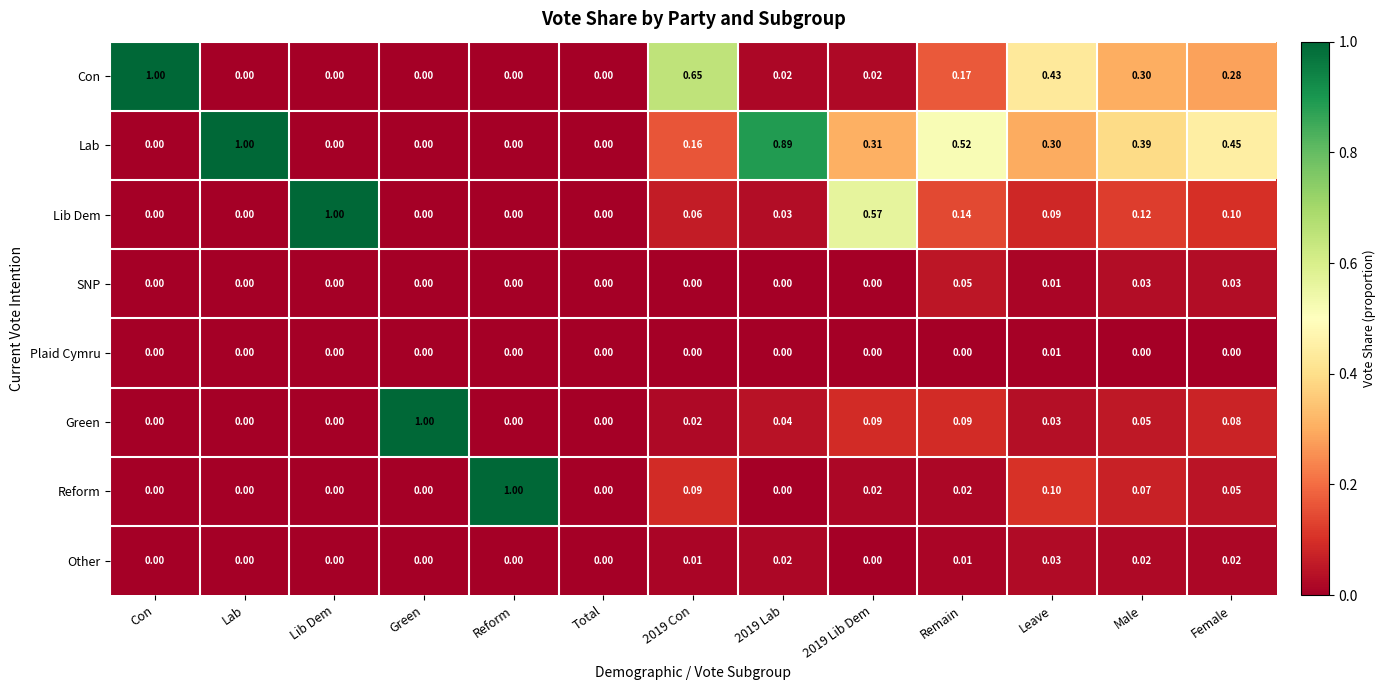

Which series changed the most between 2019 Lab and Male?

Lab